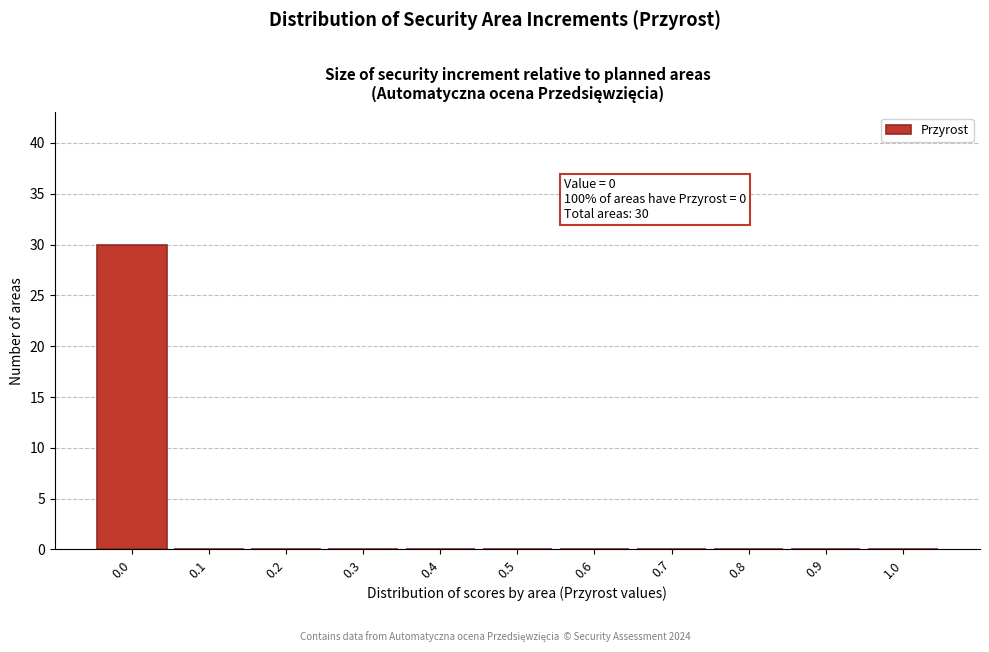

Which range on the x-axis has the tallest bar?

-0.05 to 0.05